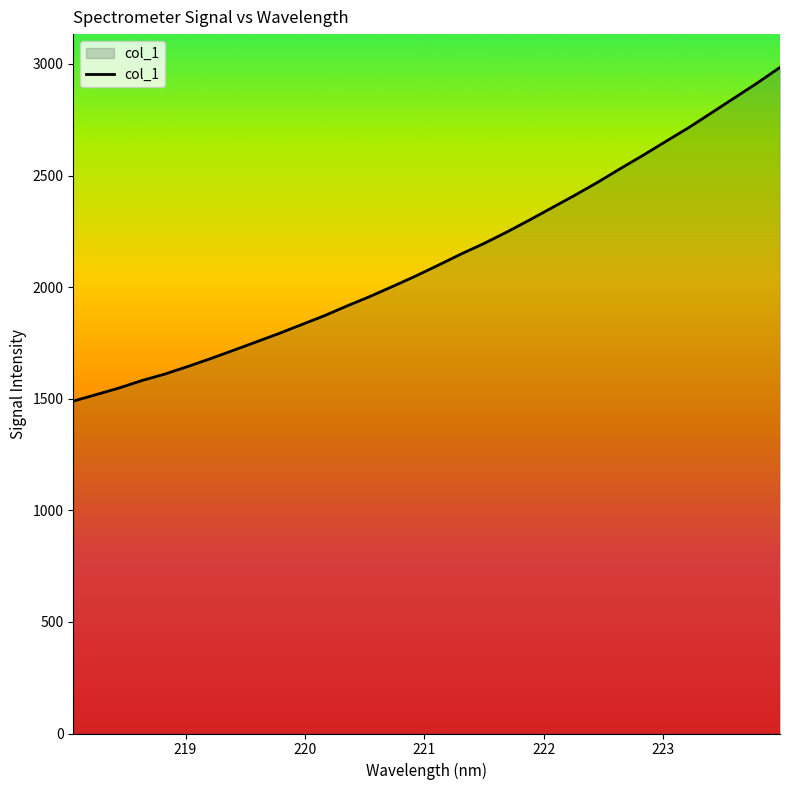

Reading left to right, list all the values displayed in this chart.

1489.3	1518.3	1547.9	1581.2	1610.1	1643.8	1679.0	1716.2	1753.8	1791.7	1831.7	1871.8	1915.8	1957.9	2003.1	2049.2	2098.2	2148.3	2195.3	2246.4	2300.5	2356.3	2412.1	2470.1	2531.6	2591.4	2653.7	2715.2	2781.5	2848.0	2914.5	2984.4